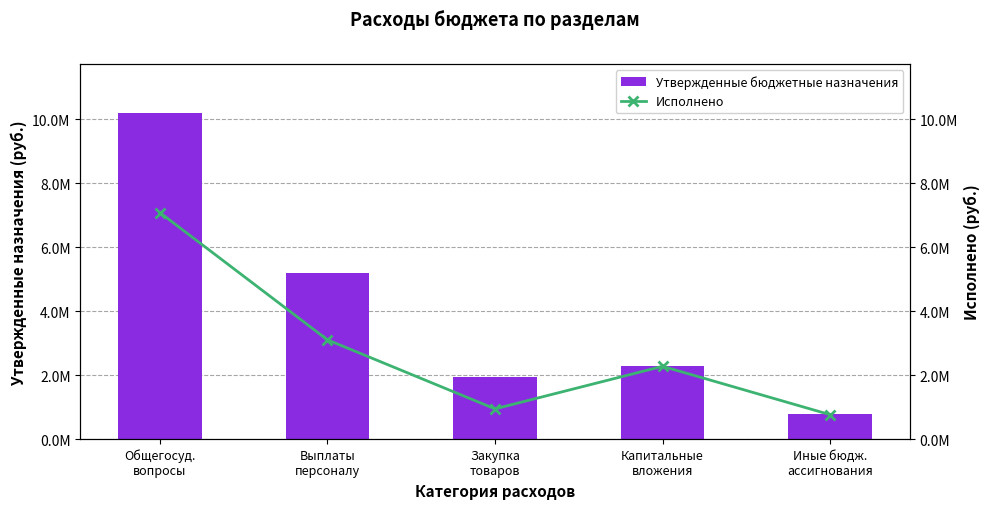

Rank the series at Закупка
товаров from lowest to highest value.

Исполнено, Утвержденные бюджетные назначения